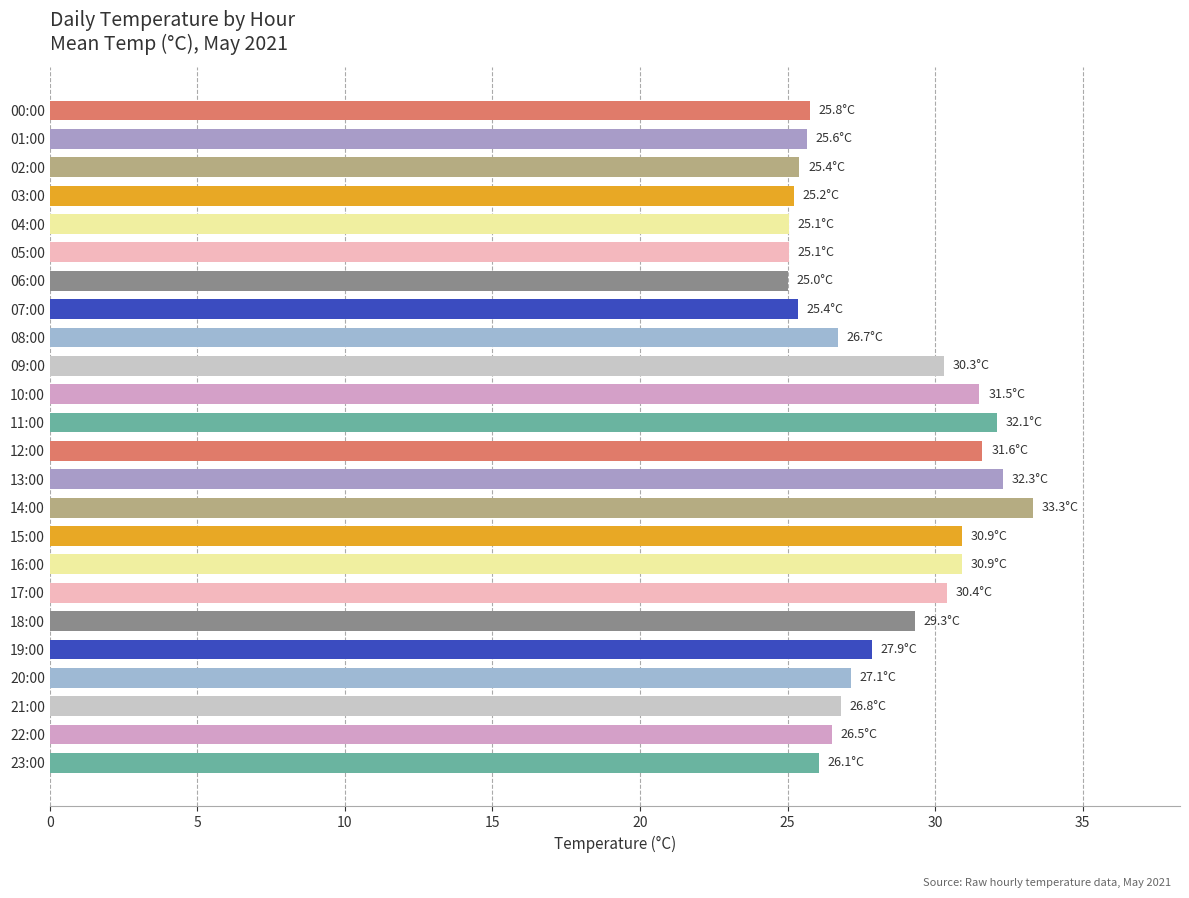

Between 21:00 and 06:00, which is larger?

21:00